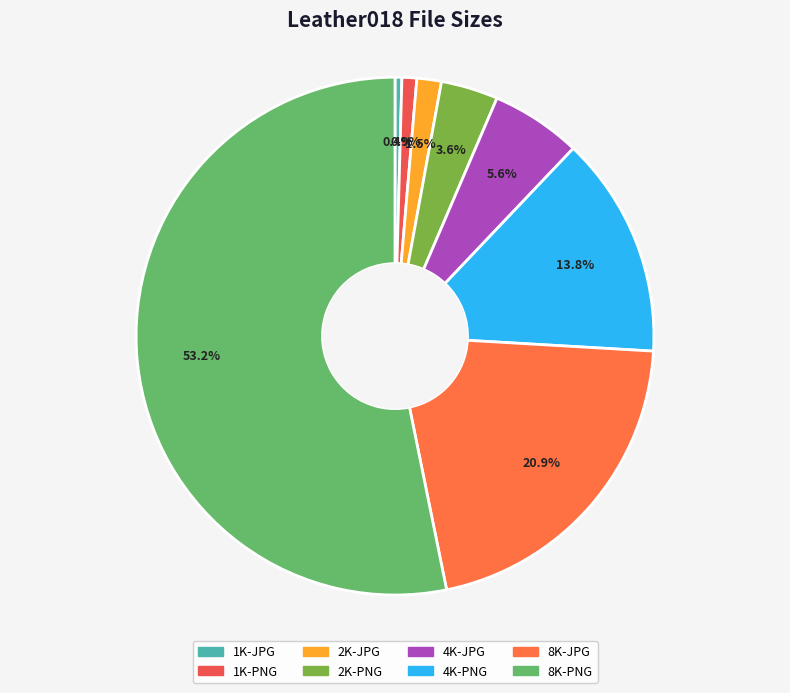

True or false: 2K-JPG accounts for 1% of the total.

False